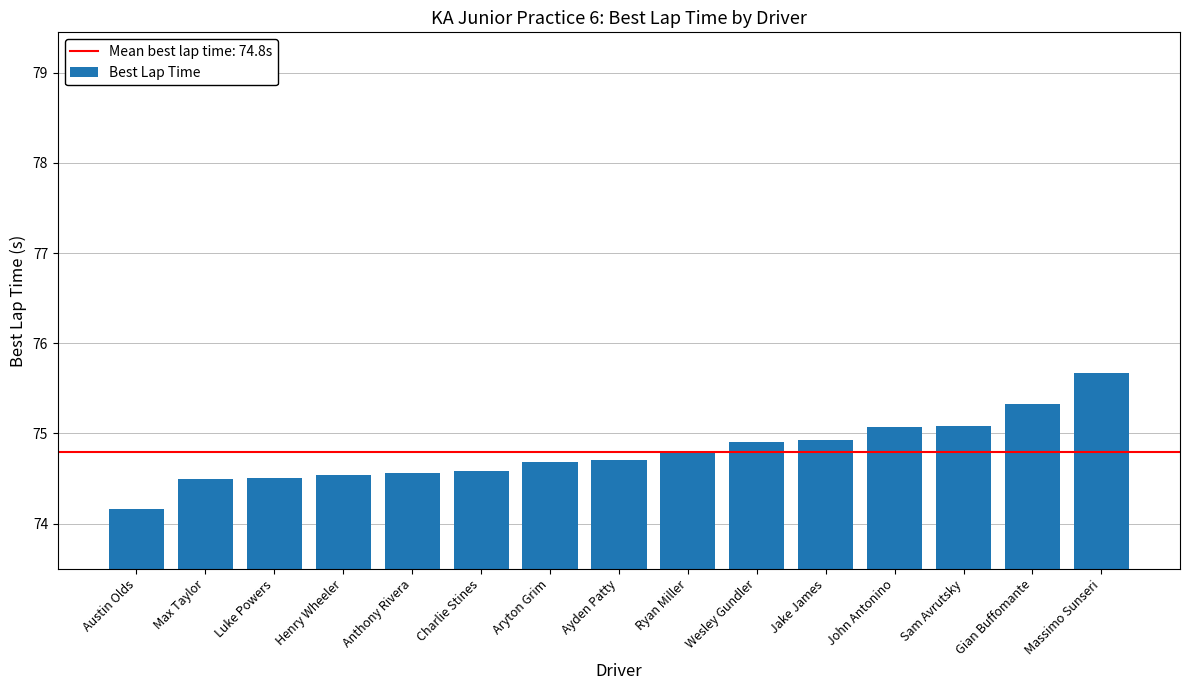

True or false: the data shows 74.6 at Charlie Stines.

True